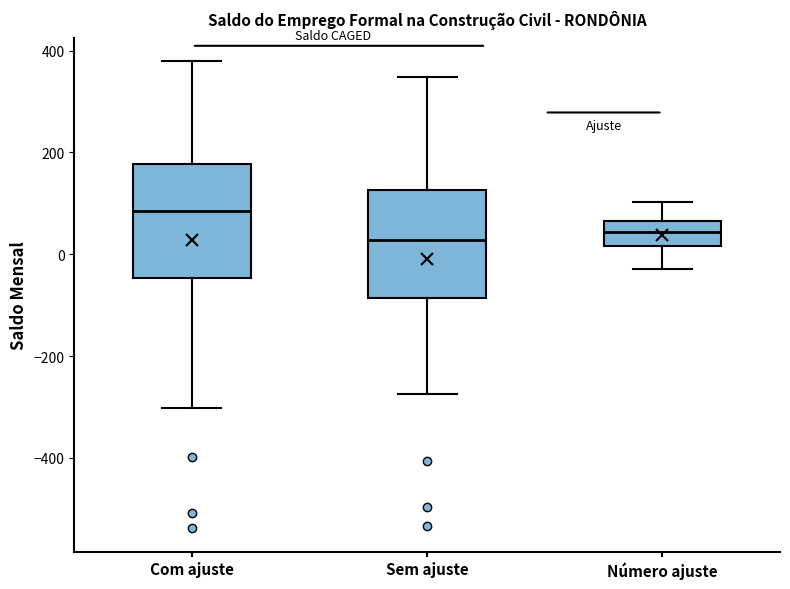

Reading left to right, transcribe this box plot: for each box, give where its median line is, the range the box spans, and where its two whiskers end, as read against the y-axis. The values are not printed on the chart, so give them approximately, as read against the axis.

Com ajuste: median 80, box -40 to 180, whiskers -300 to 380
Sem ajuste: median 20, box -80 to 120, whiskers -280 to 340
Número ajuste: median 40, box 20 to 60, whiskers -20 to 100